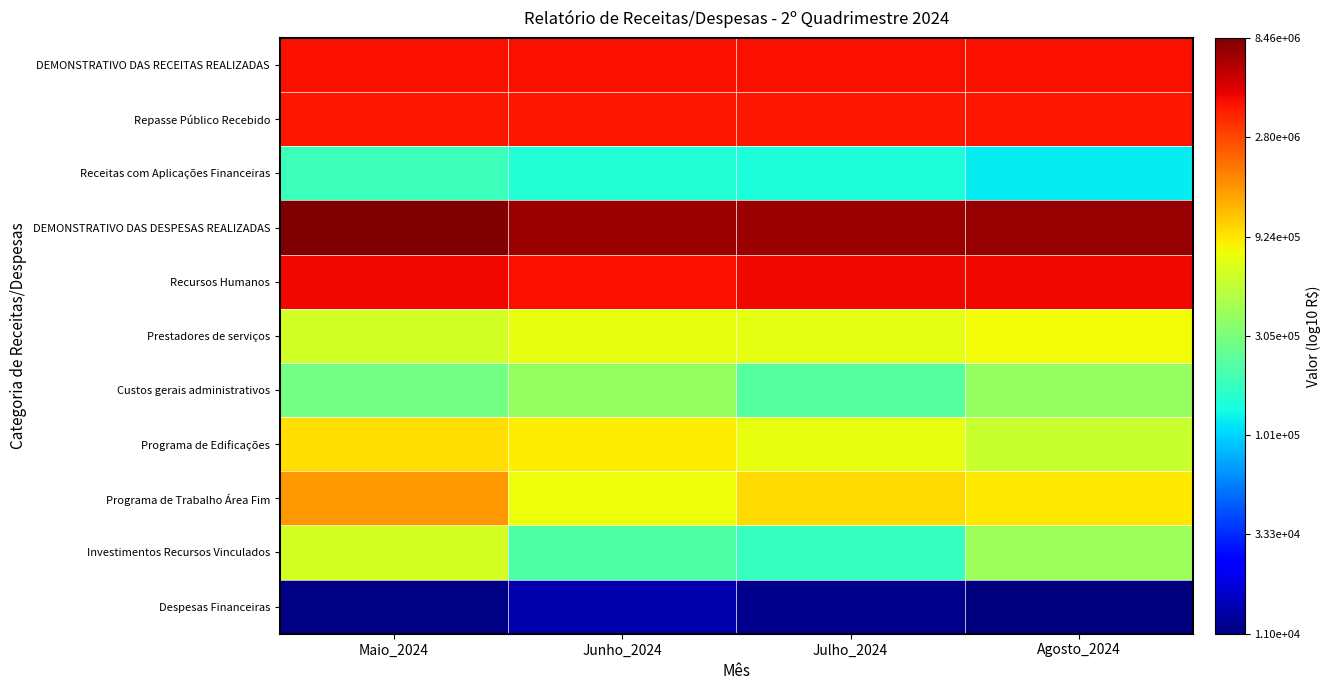

How many categories are shown in the chart?

4